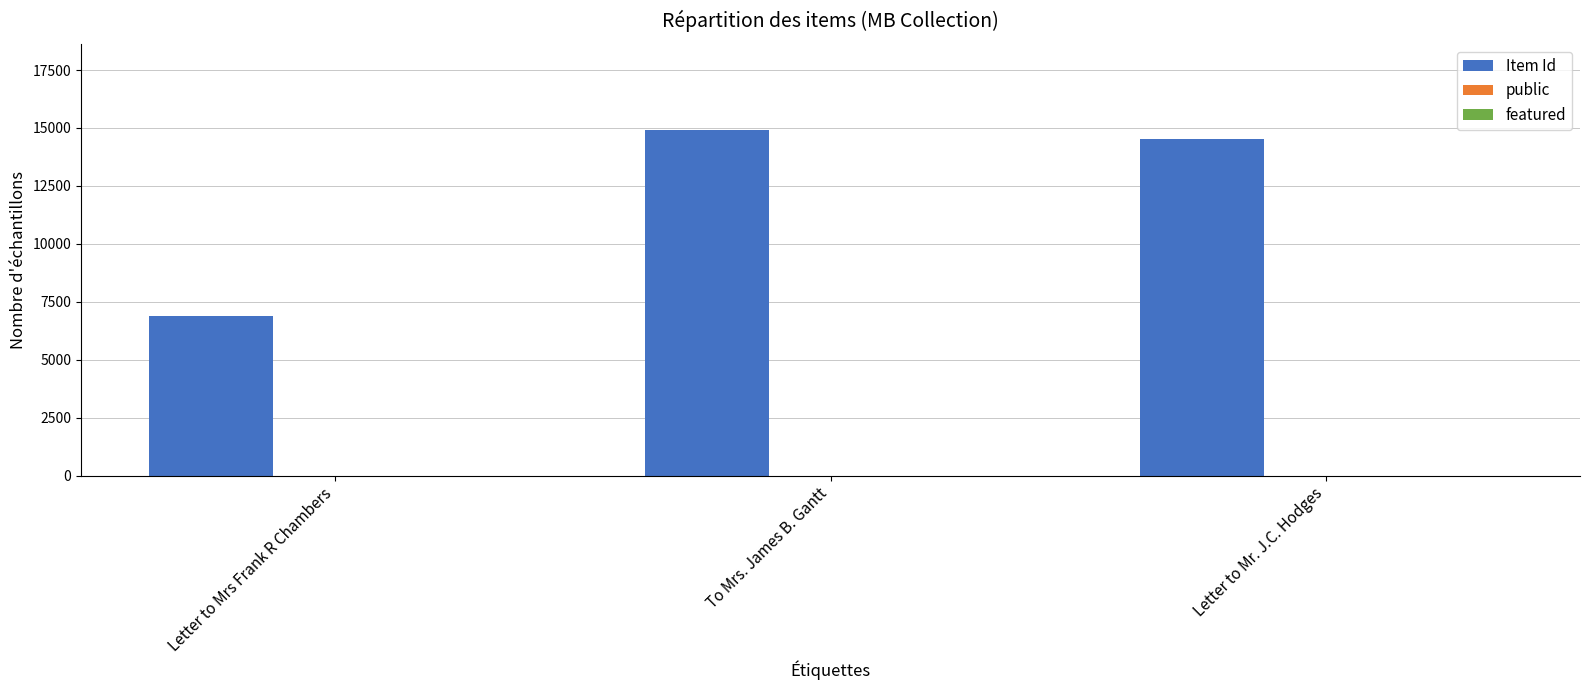

What is the greatest value displayed?

14903